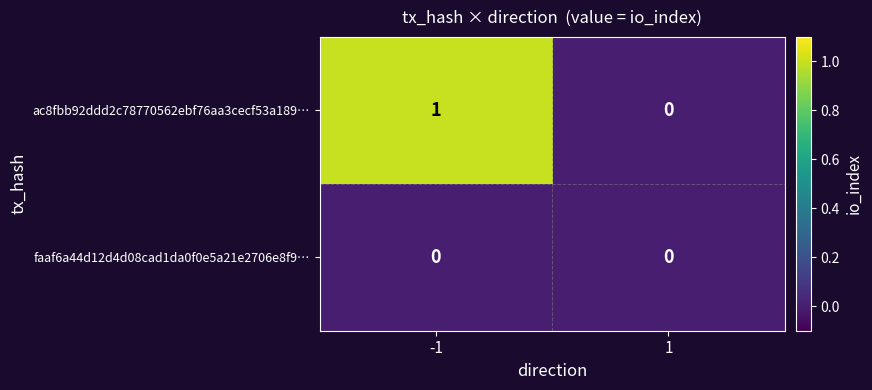

Which series has the largest total across all categories?

ac8fbb92ddd2c78770562ebf76aa3cecf53a189…